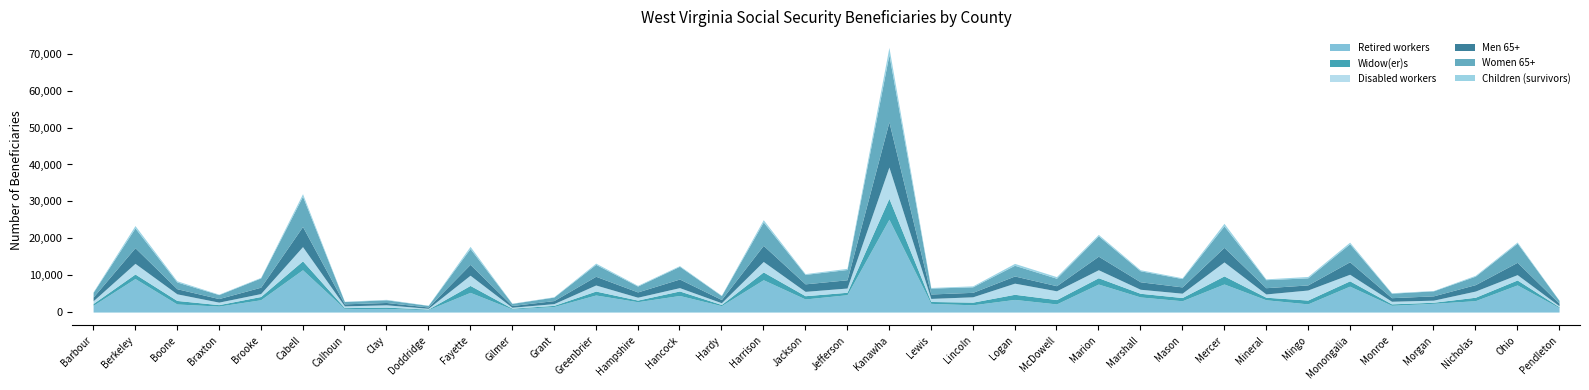

What is the difference between the Women 65+ values at Mercer and Mineral?

3640